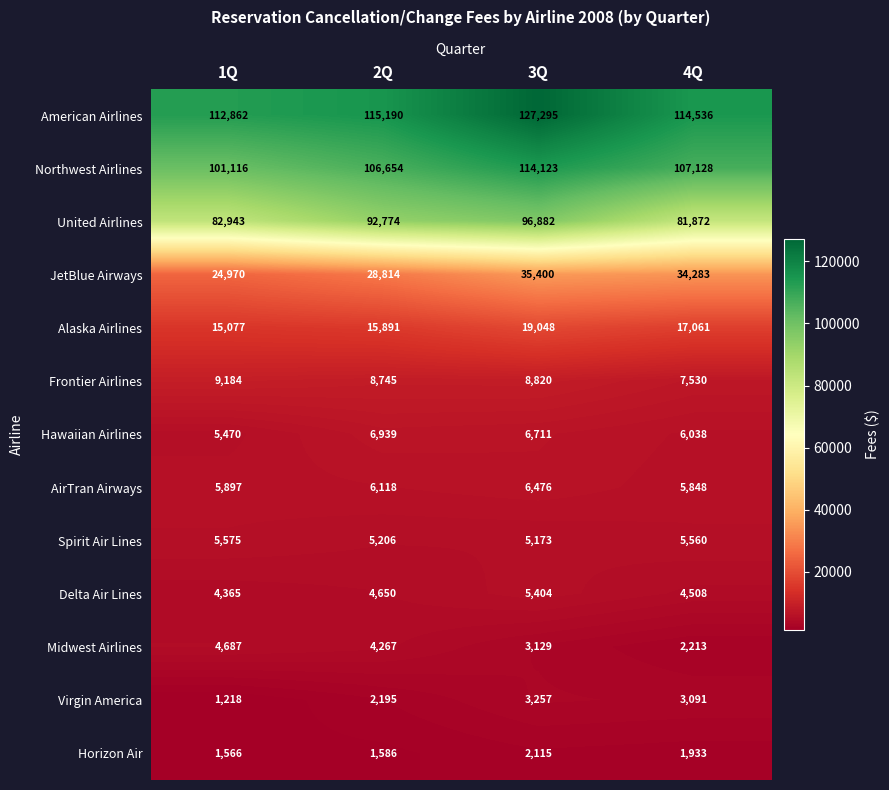

Which series has the largest range (max minus min)?

United Airlines